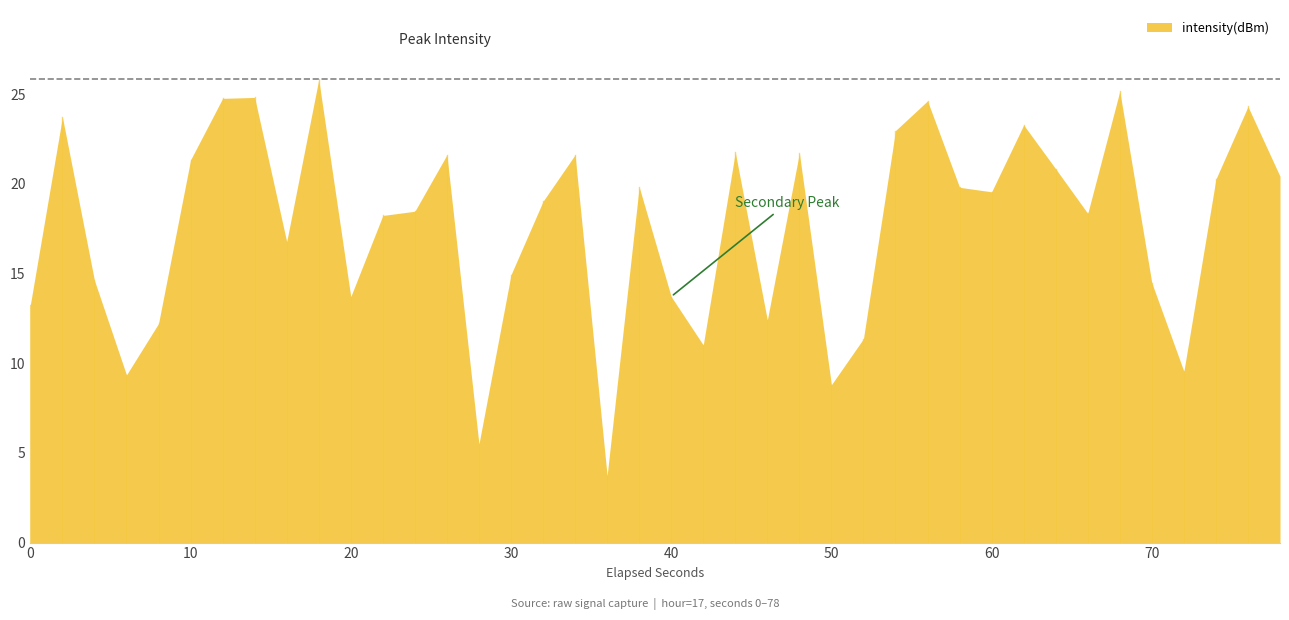

What is the minimum value shown in the chart?

3.7